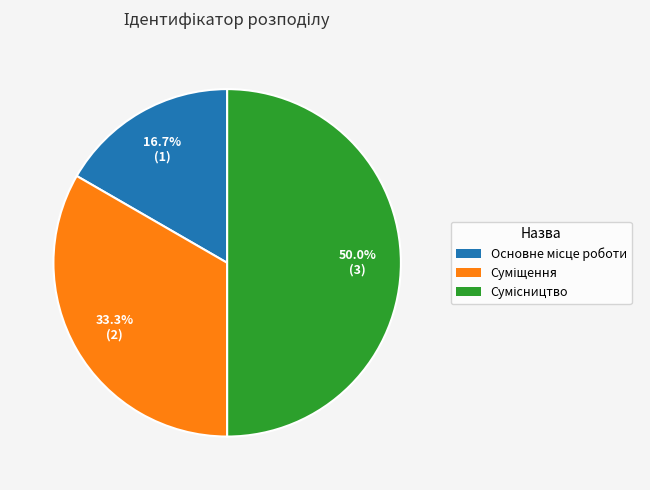

To the nearest percent, what percentage of the pie is Суміщення?

33%